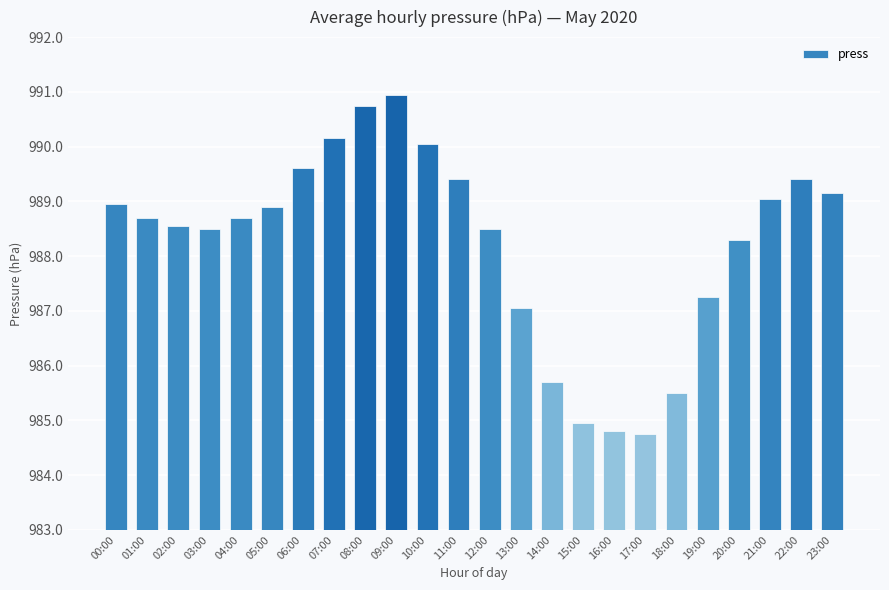

What is the label of the 22nd bar from the left?

21:00